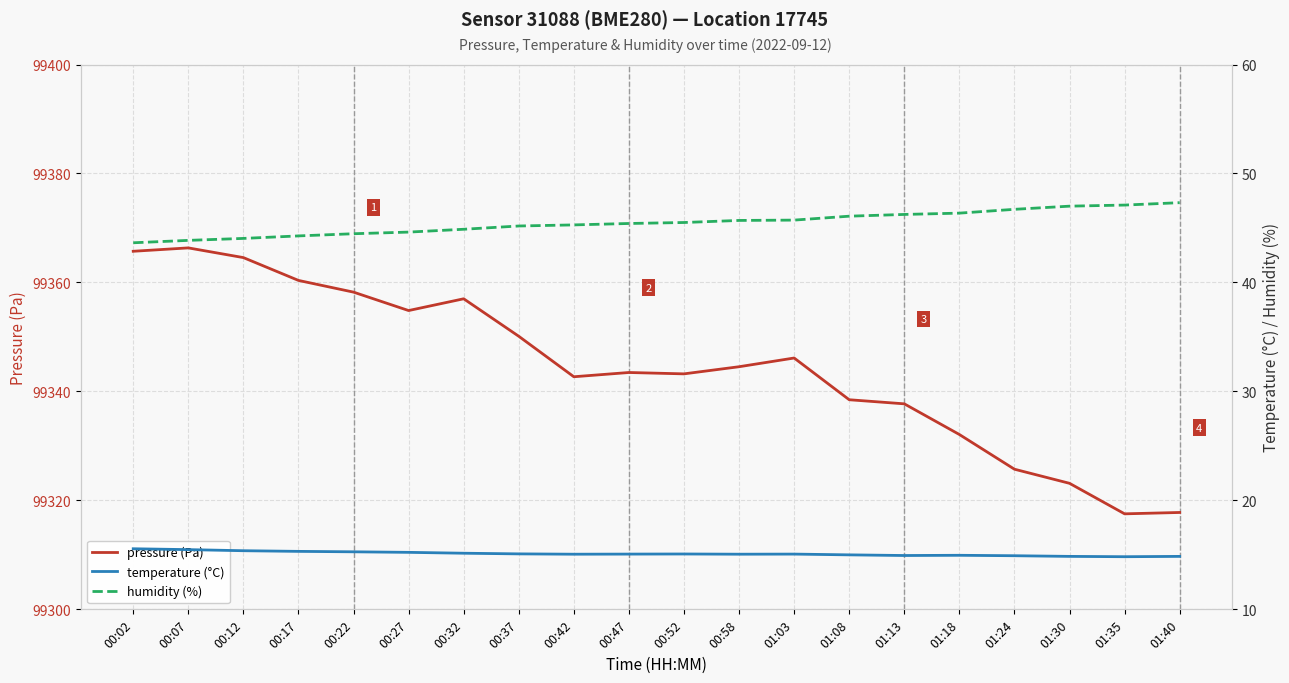

What is the lowest value of the humidity (%) series?

43.6